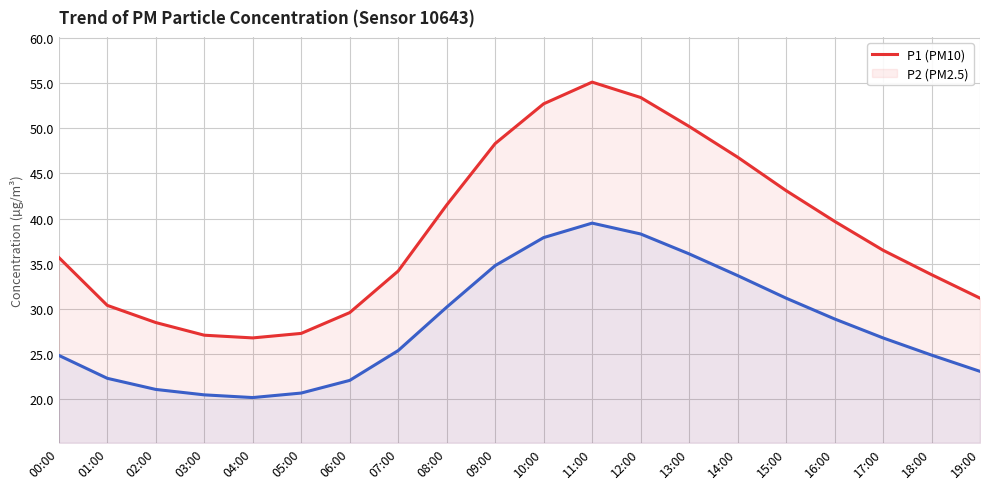

What is the difference between the second highest and minimum values in the P2 series?

18.1